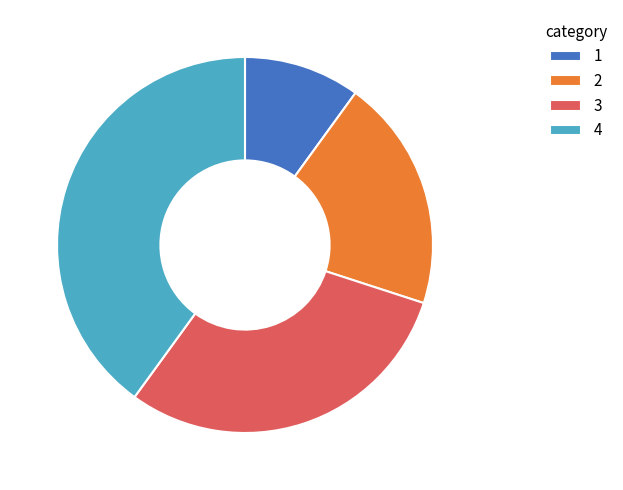

What is the largest slice in the pie chart?

4